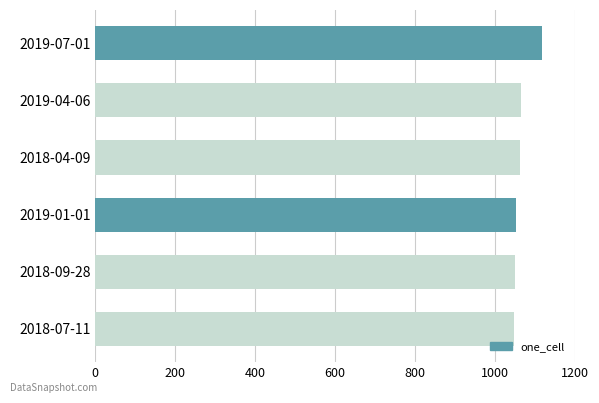

At which category does the chart reach its peak across all series?

2019-07-01